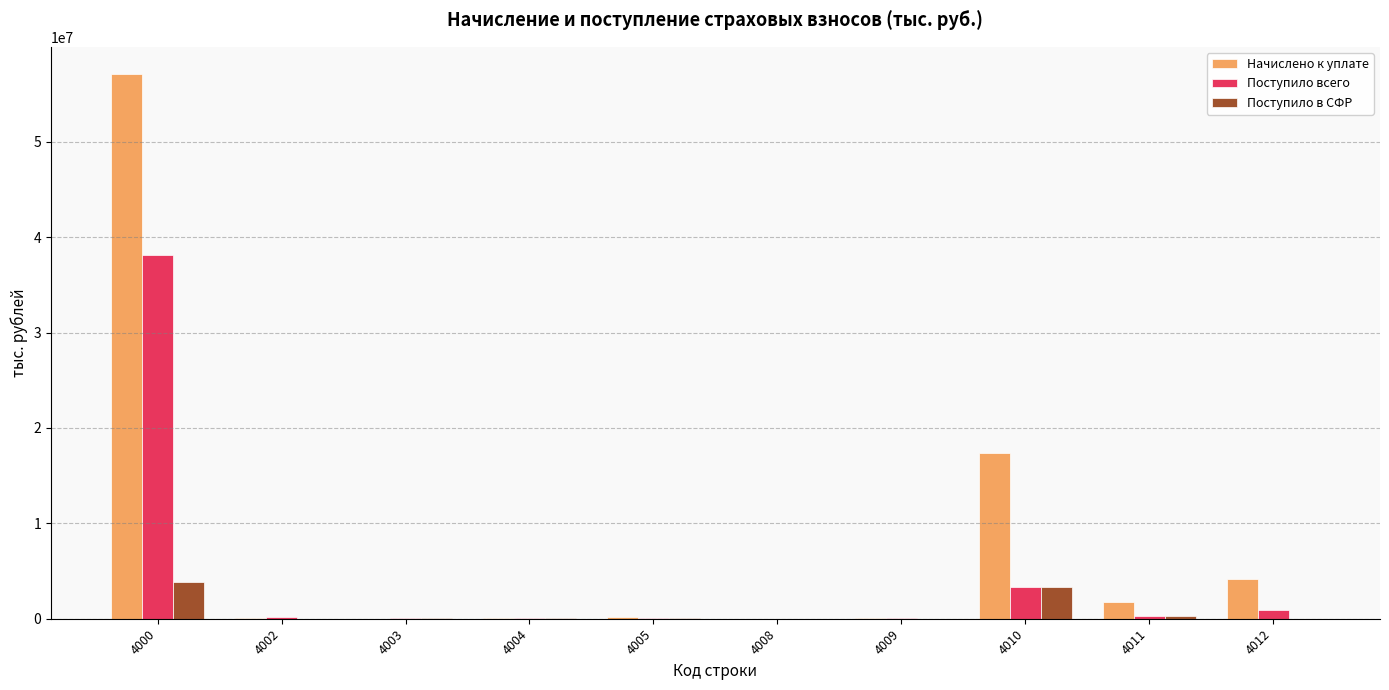

At which category is the sum across all series the highest?

4000